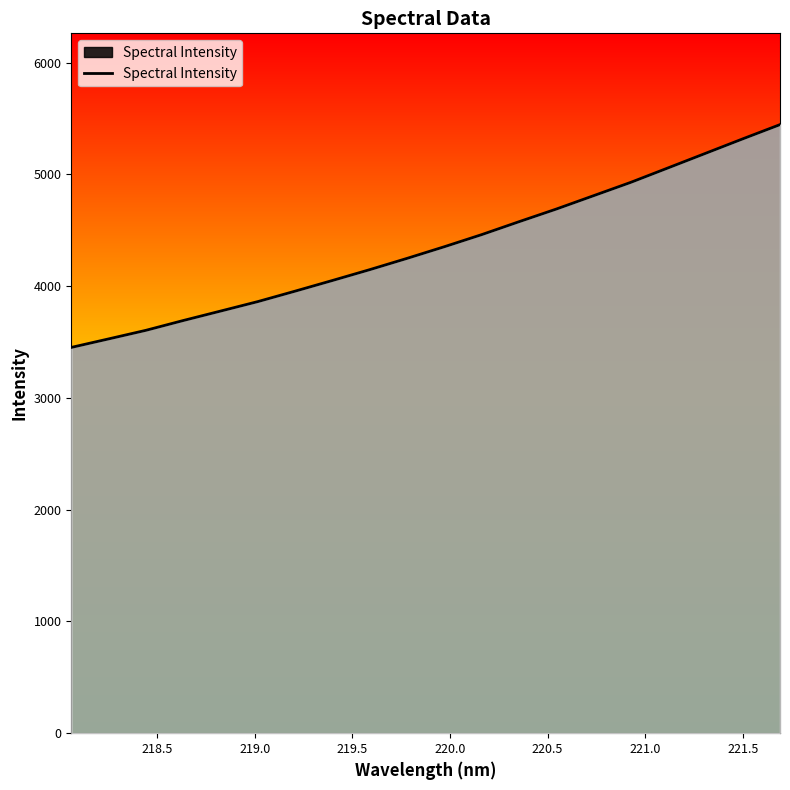

What is the maximum value shown in the chart?

5444.5